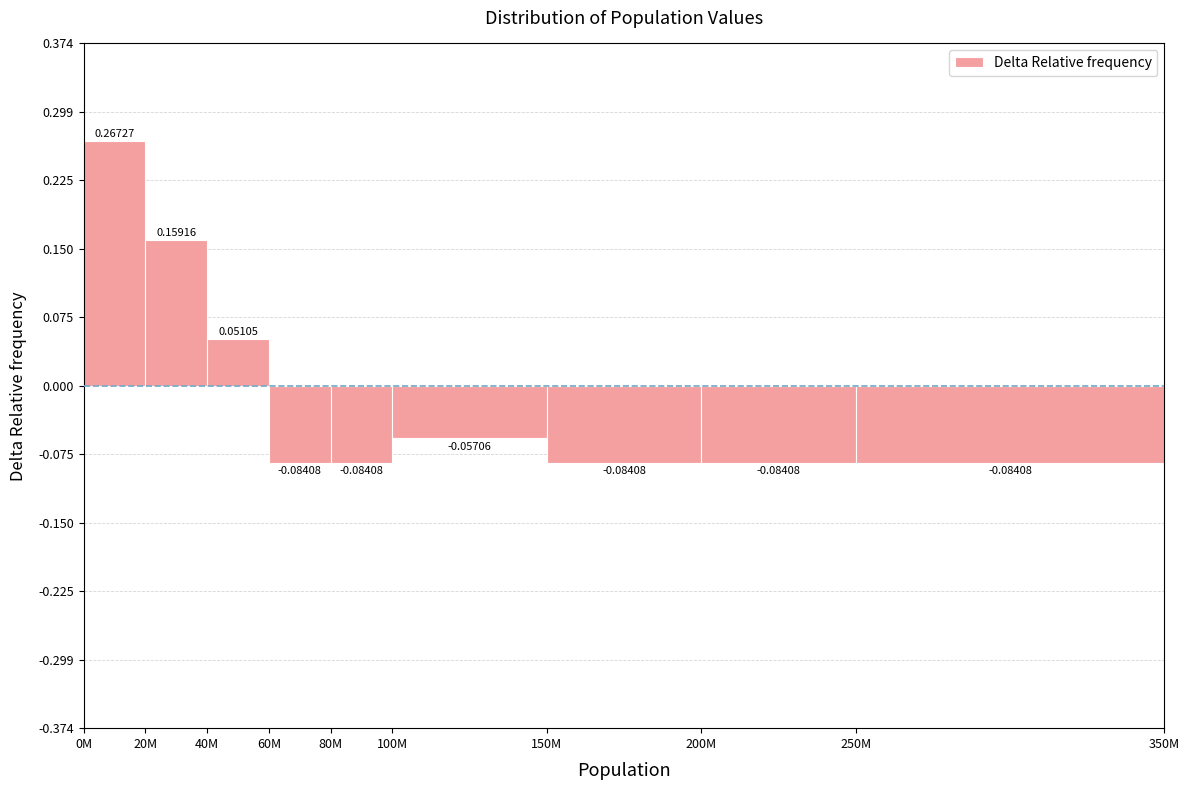

What is the difference between the maximum and minimum values?

0.4